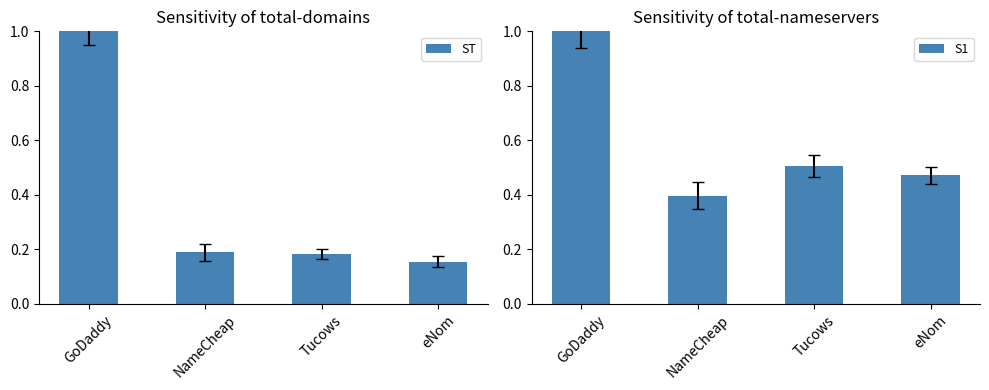

Is it true that ST equals 0.2 at eNom?

True